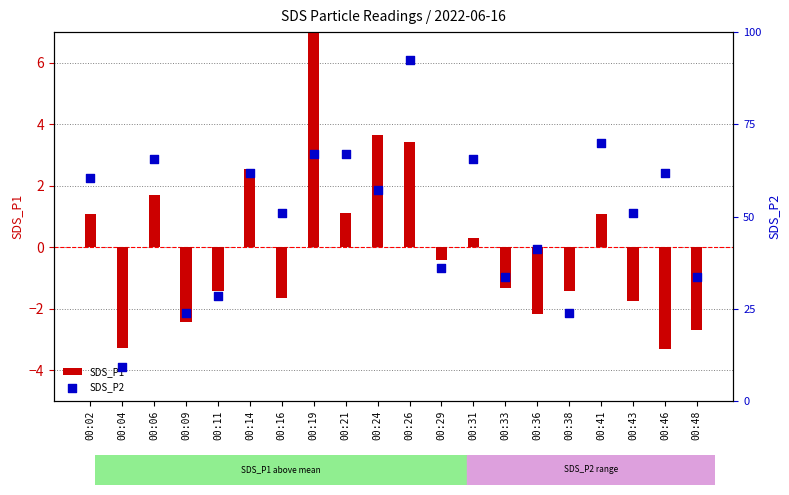

At how many categories does at least one series exceed 0?

12